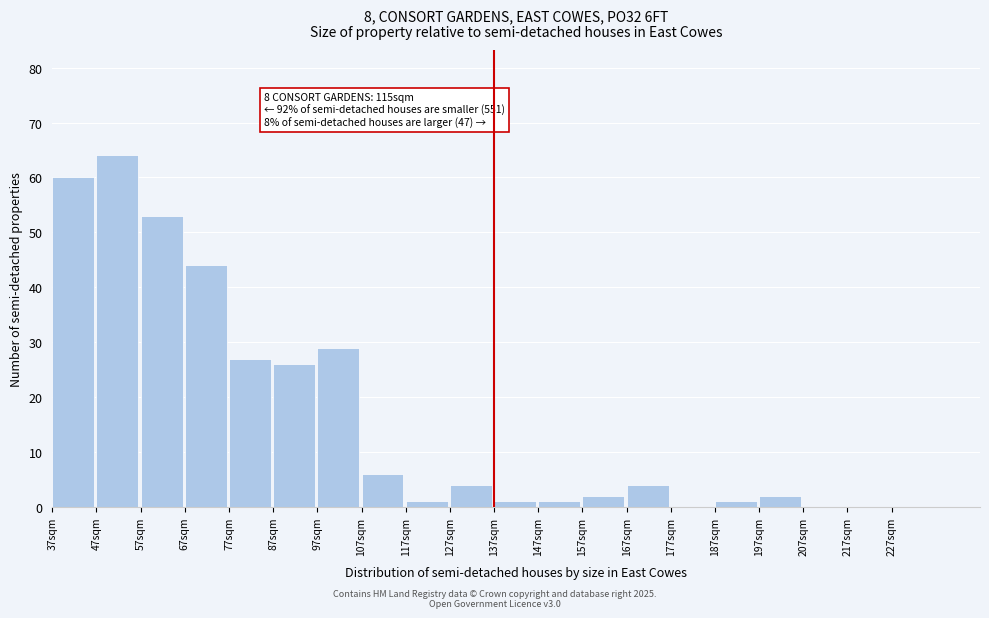

Reading left to right, extract all data points from this chart.

37sqm=60	47sqm=64	57sqm=53	67sqm=44	77sqm=27	87sqm=26	97sqm=29	107sqm=6	117sqm=1	127sqm=4	137sqm=1	147sqm=1	157sqm=2	167sqm=4	177sqm=0	187sqm=1	197sqm=2	207sqm=0	217sqm=0	227sqm=0